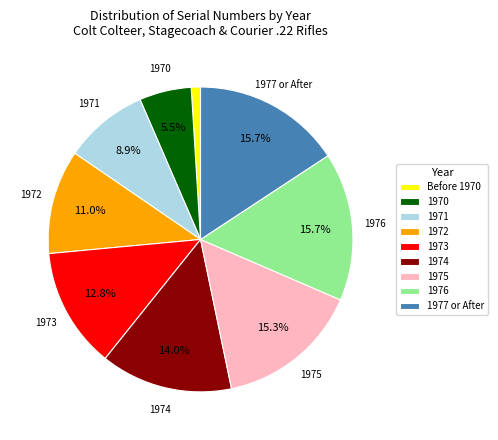

Do 1974 and 1971 together represent more than half of the pie?

No